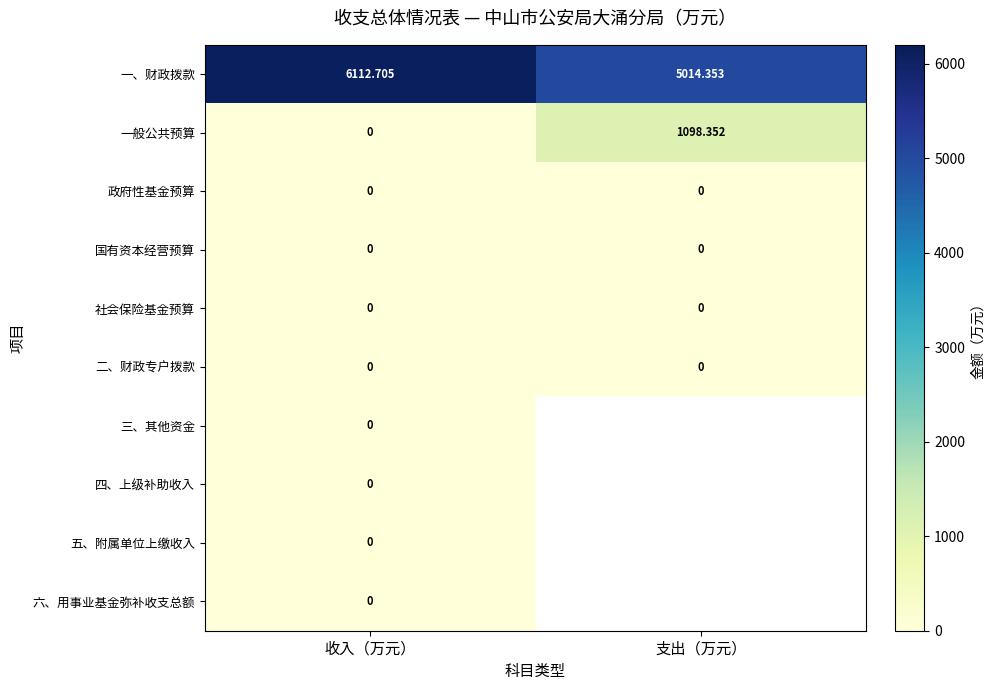

How many data points does each series have?

2